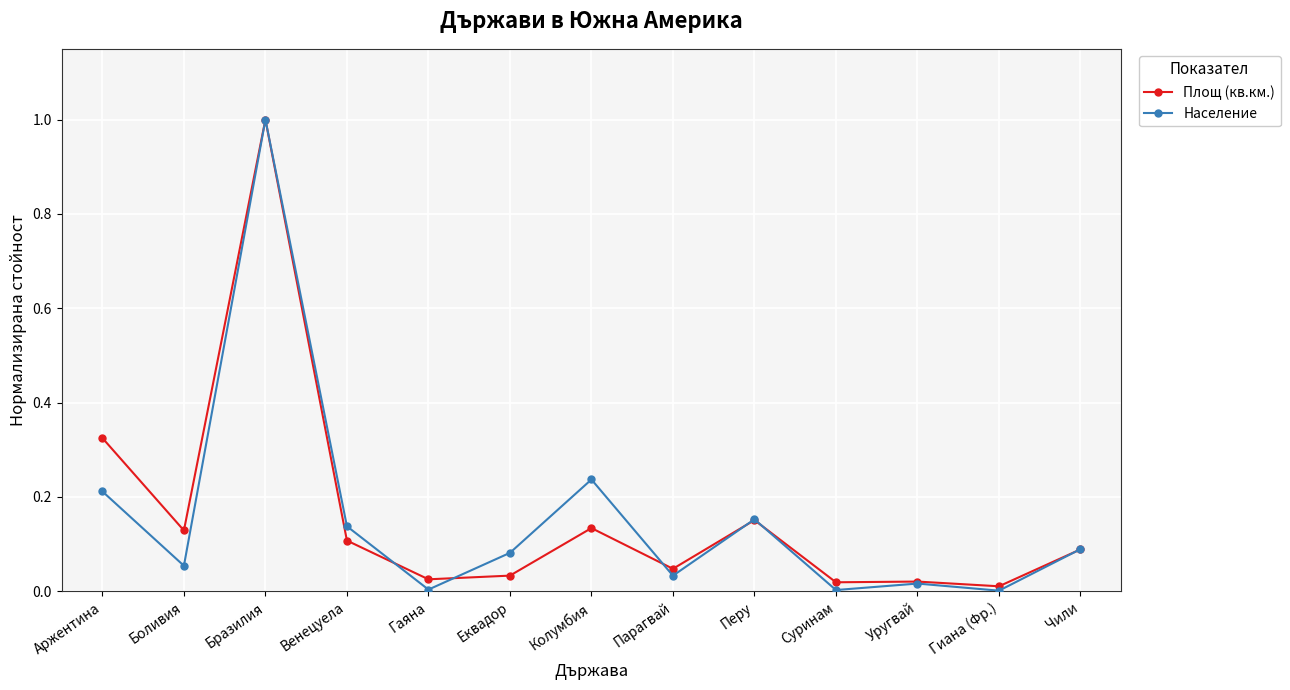

Does the chart display data point markers on the line(s)?

Yes